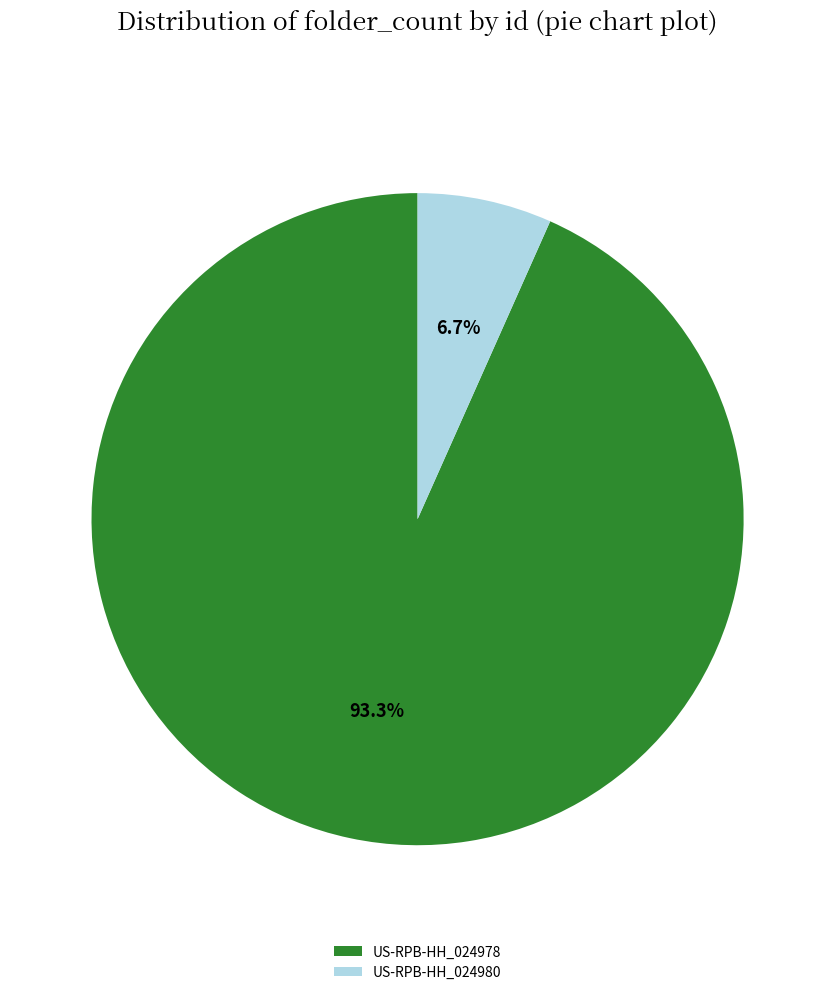

Is the sum of US-RPB-HH_024980 and US-RPB-HH_024978 greater than half?

Yes